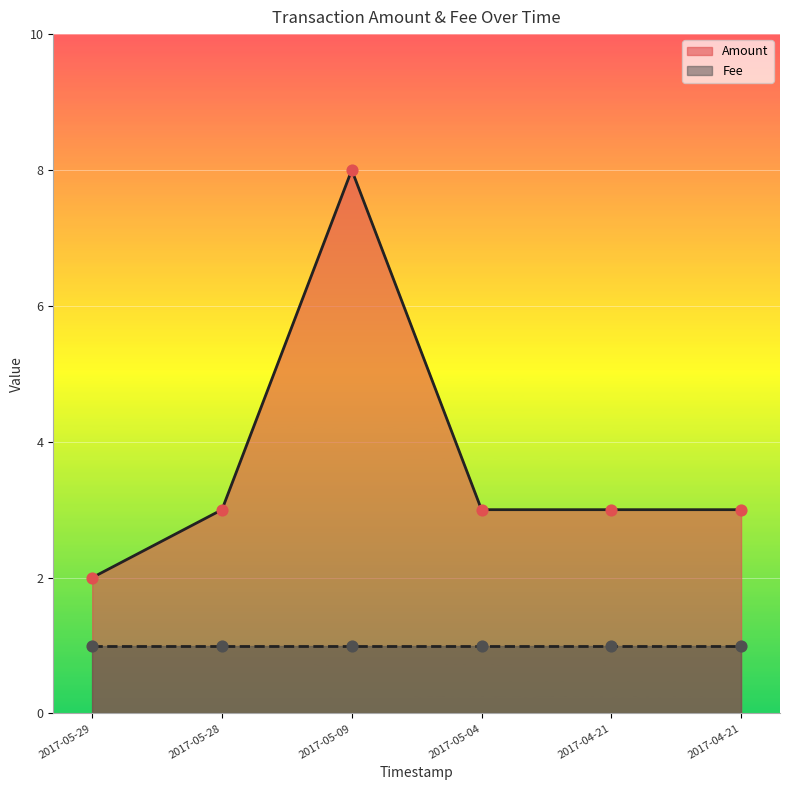

Which has a higher value, 2017-05-09 or 2017-05-04?

2017-05-09